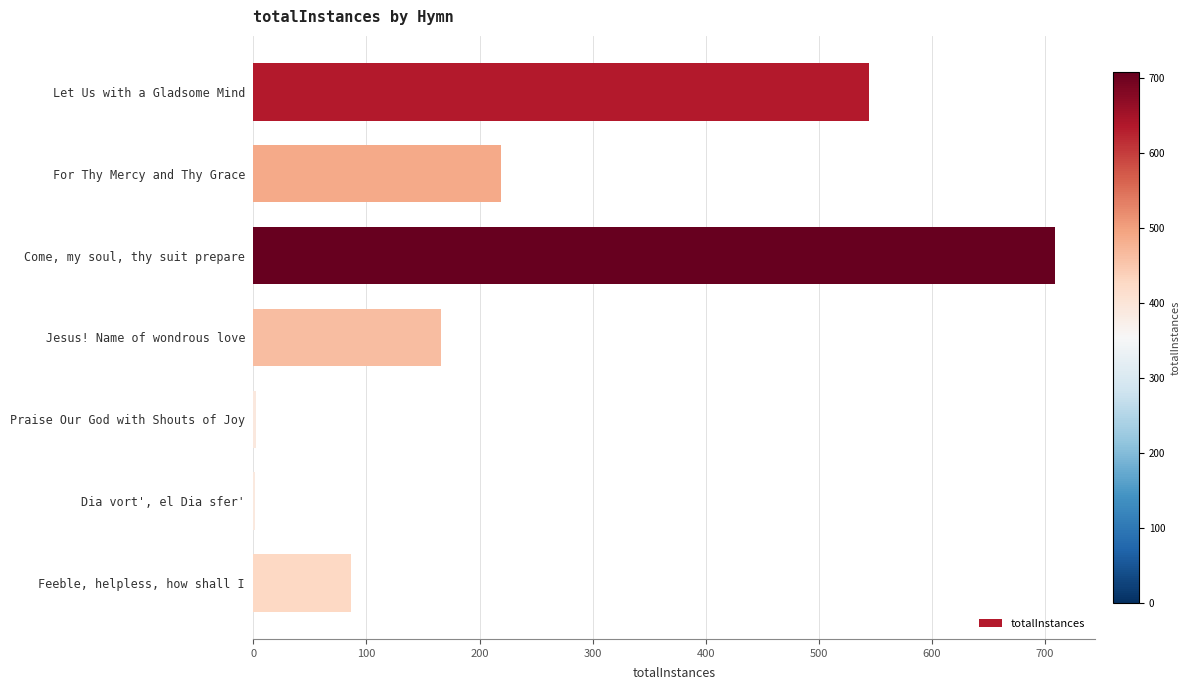

The value at Jesus! Name of wondrous love is 166. True or false?

True